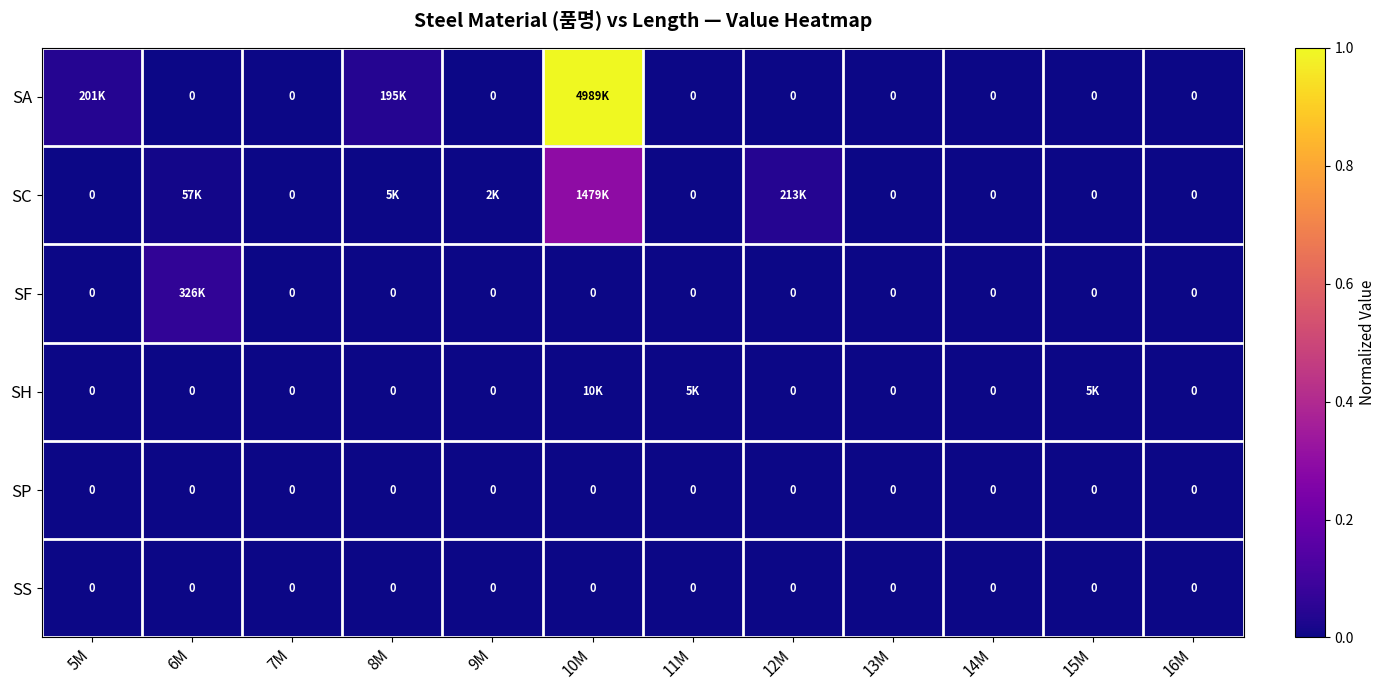

At which label is SH closest to 0?

5M